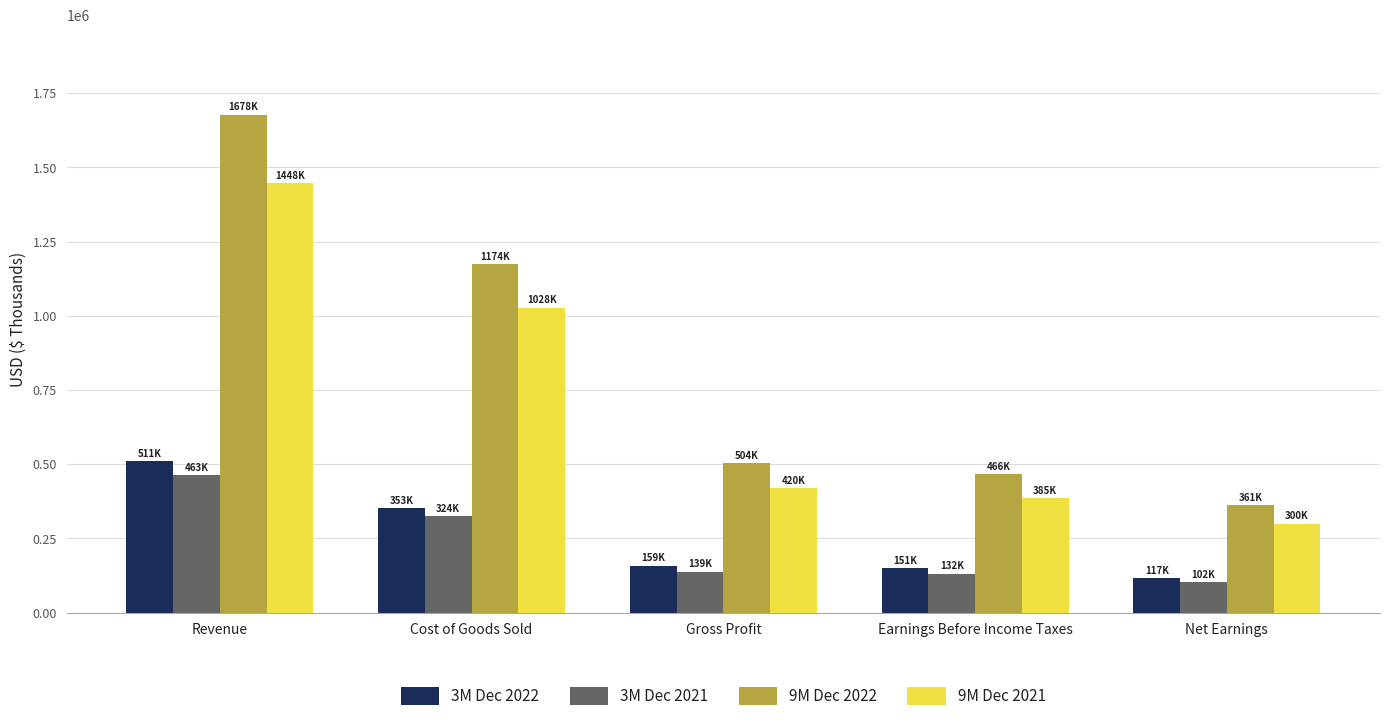

Rank the series by their maximum value, from lowest to highest.

3M Dec 2021, 3M Dec 2022, 9M Dec 2021, 9M Dec 2022